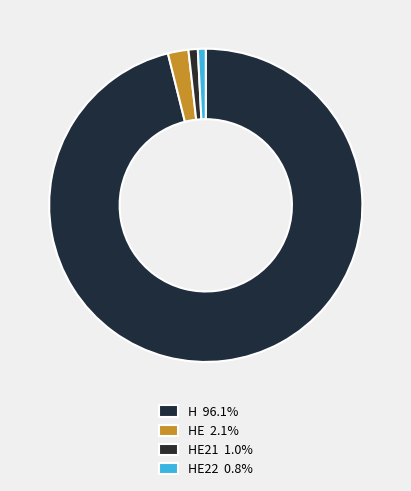

Rank the categories by value from highest to lowest.

H, HE, HE21, HE22